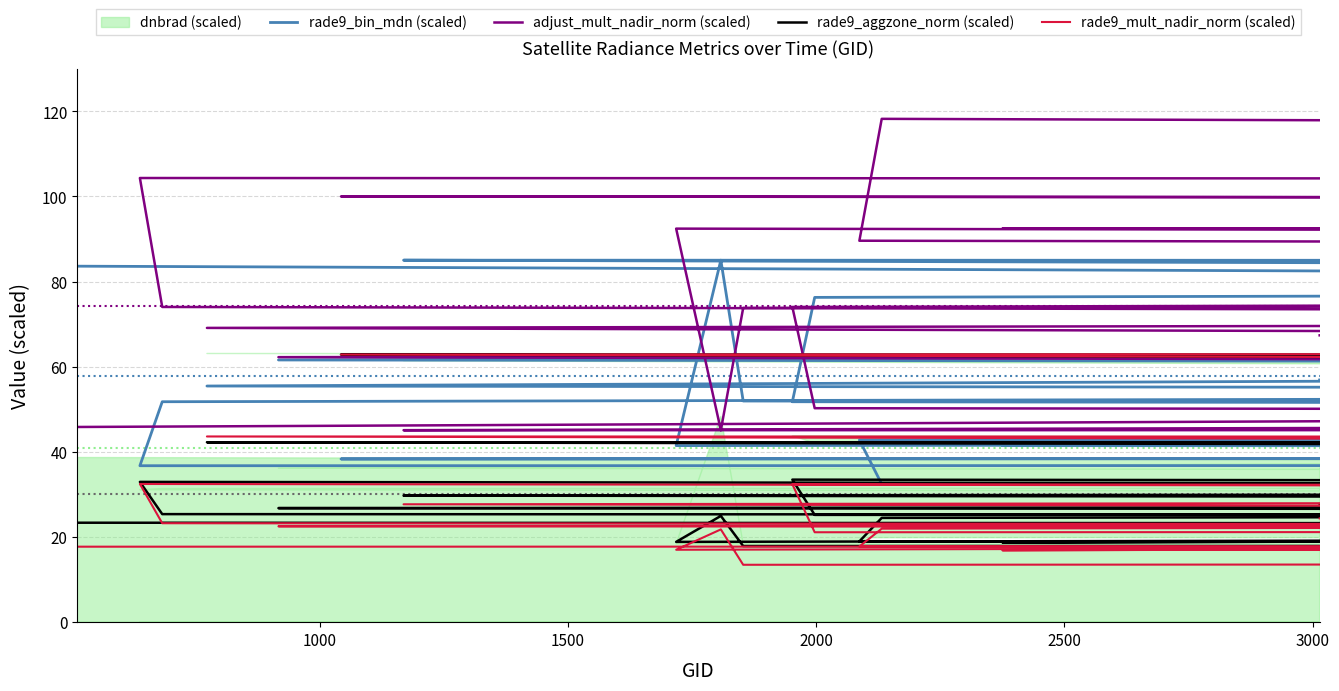

How many data points in rade9_aggzone_norm (scaled) are above 26?

22